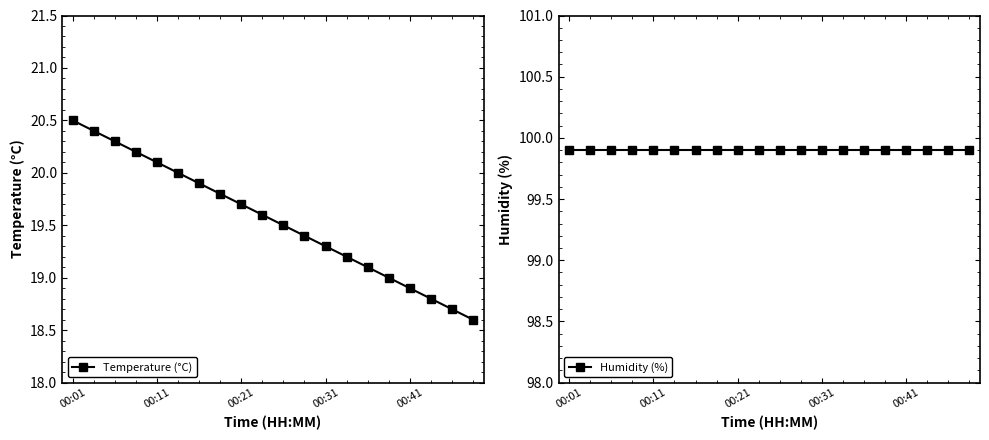

What is the maximum value for Temperature (°C)?

20.5